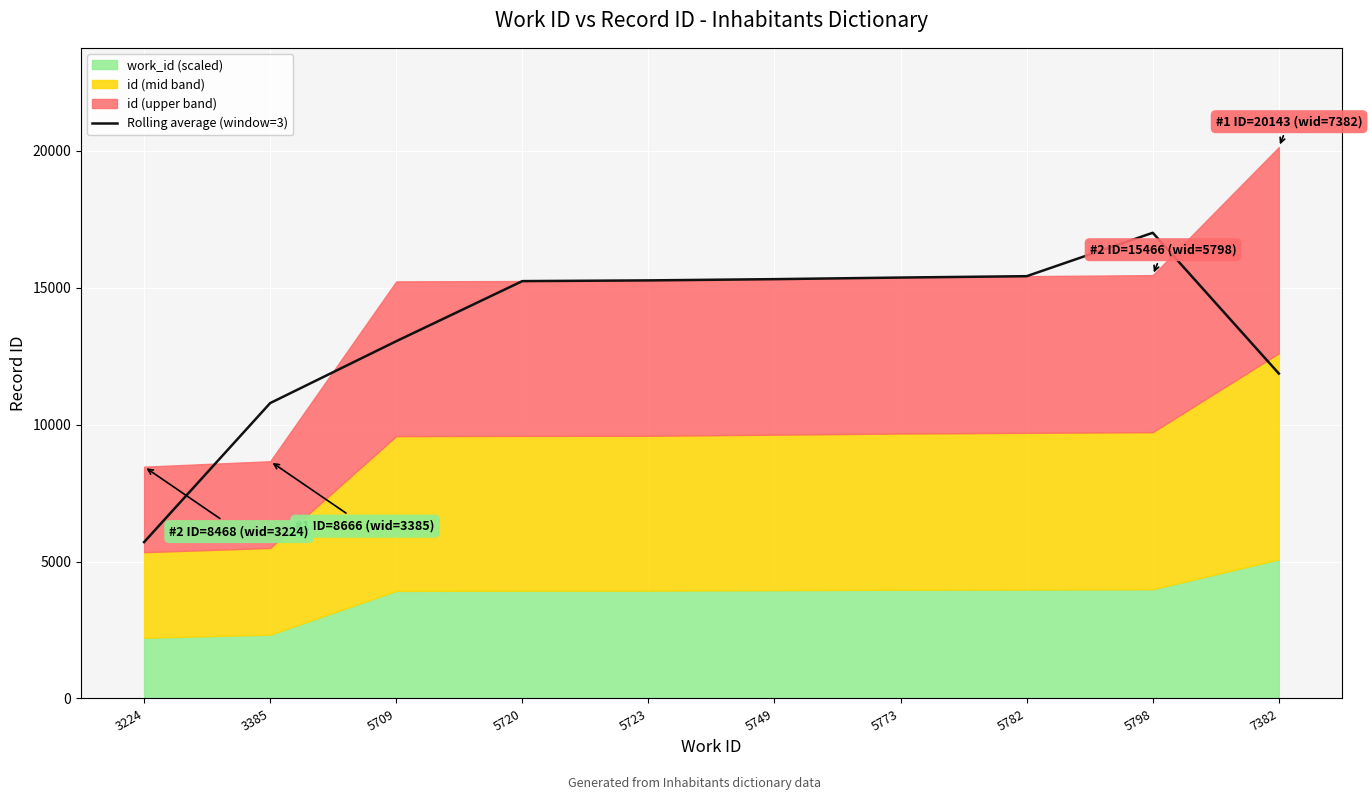

Reading left to right, extract all data points from this chart.

3224=5711.3	3385=10790.3	5709=13051.0	5720=15246.7	5723=15273.0	5749=15318.3	5773=15376.7	5782=15426.7	5798=17012.3	7382=11869.7